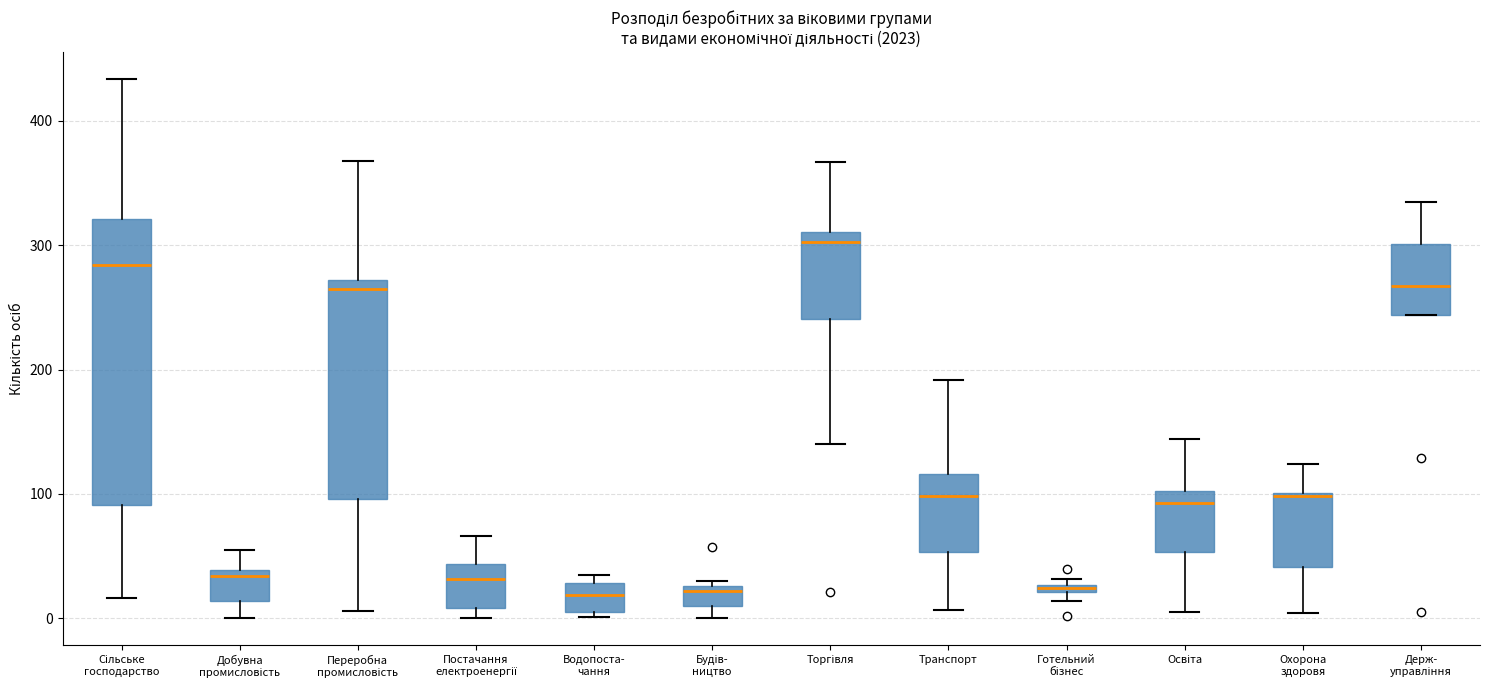

Where does the median line of the box for Водопоста- чання sit on the y-axis? The values are not printed on the chart, so give them approximately, as read against the axis.

20